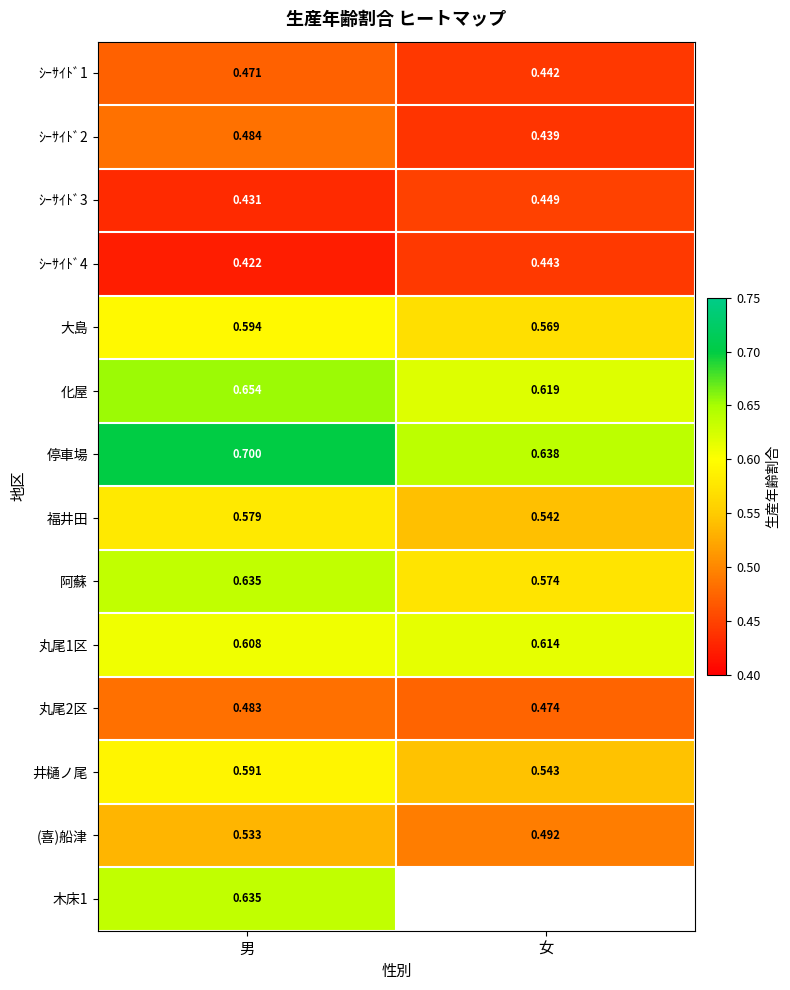

At which label does 大島 reach its peak?

男